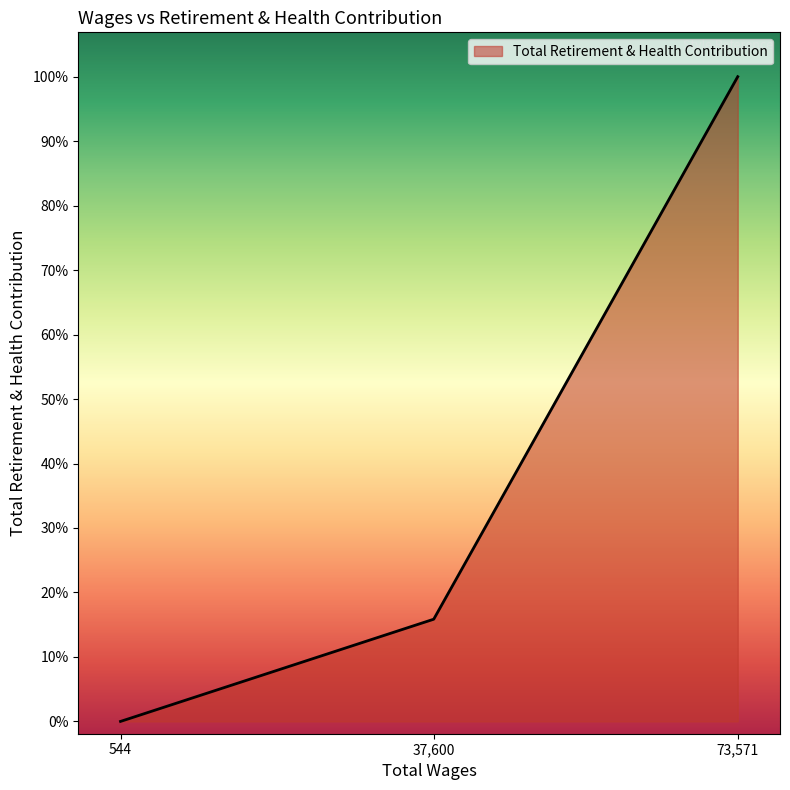

Is this an area chart (filled region under the line)?

Yes